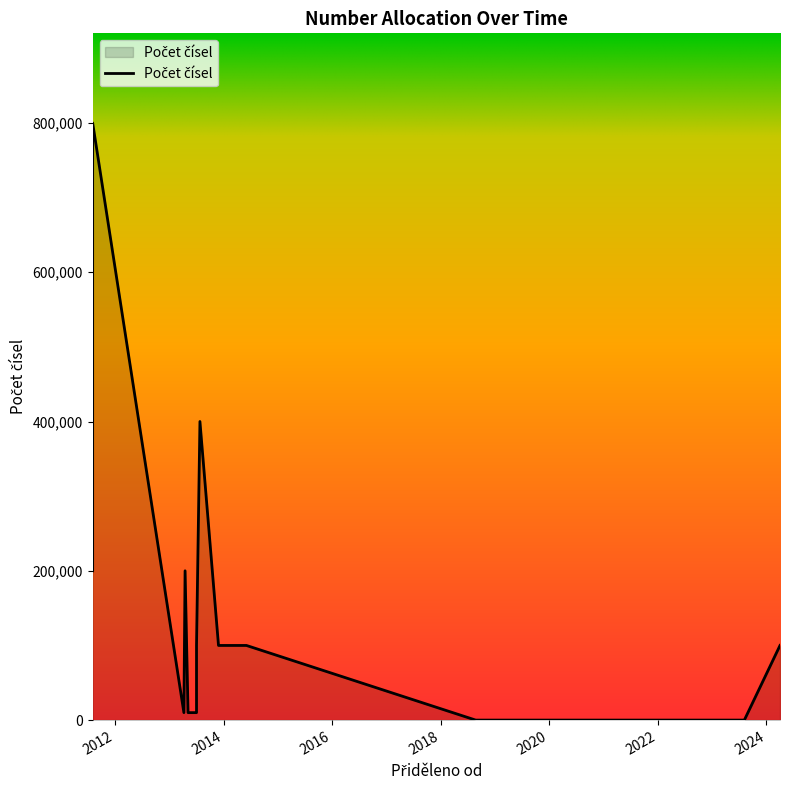

The chart shows a value of 22337 at 2024-04-03. True or false?

False